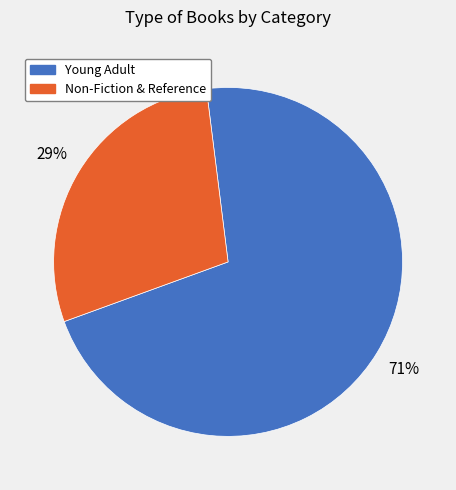

Which category accounts for the majority?

Young Adult